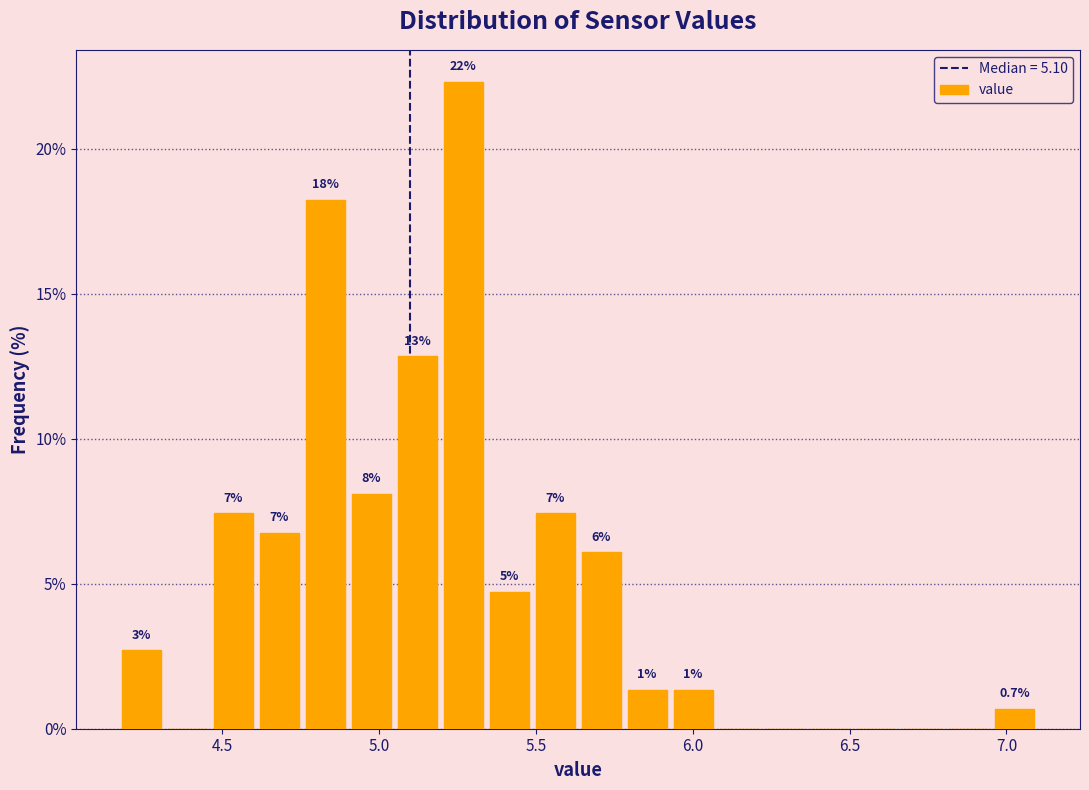

Around what value on the x-axis is the tallest bar? Give the approximate position of its centre, as read against the axis.

5.25